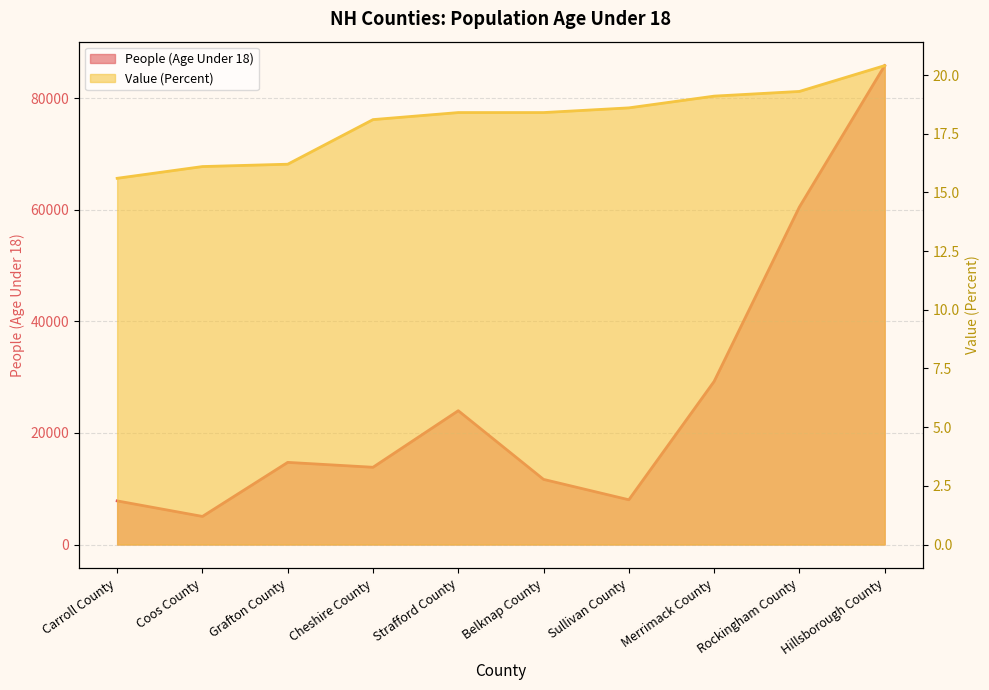

Reading right to left, list all the values displayed in this chart.

People (Age Under 18): 85823.0	60480.0	29225.0	8019.0	11672.0	23981.0	13843.0	14720.0	5034.0	7818.0
Value (Percent): 20.4	19.3	19.1	18.6	18.4	18.4	18.1	16.2	16.1	15.6